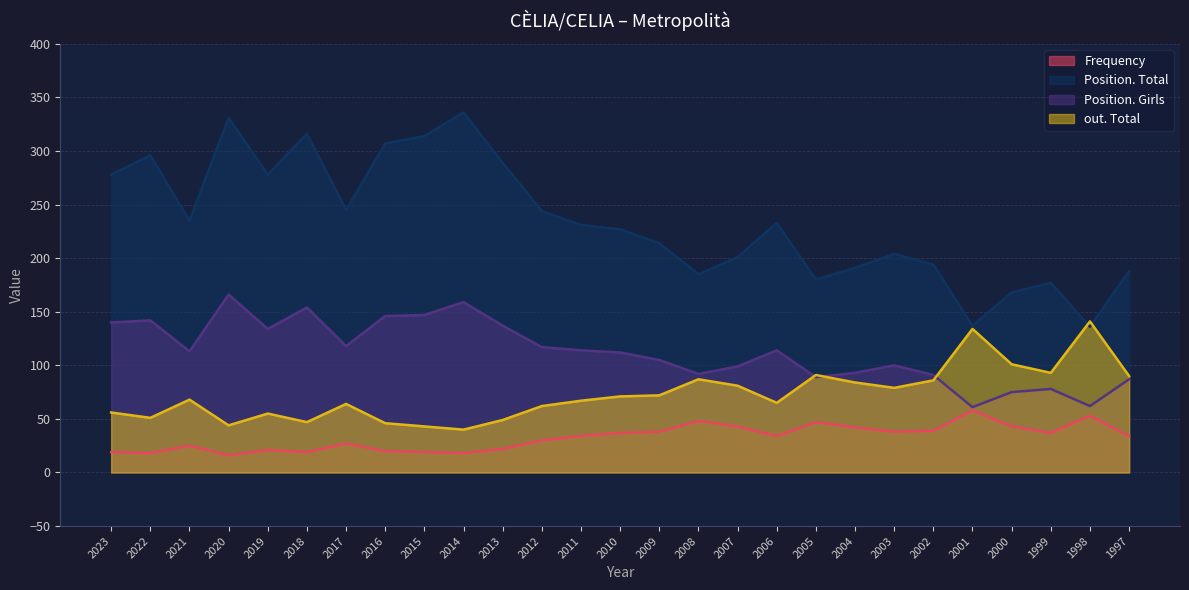

Where does the Position. Total series first go above 231?

2023